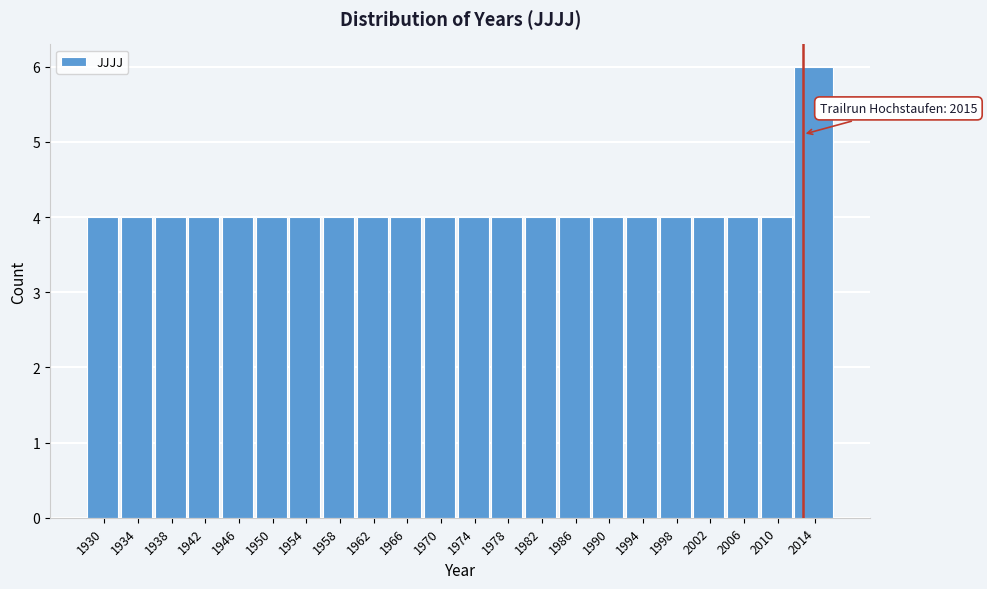

Reading right to left, list all the values displayed in this chart.

6	4	4	4	4	4	4	4	4	4	4	4	4	4	4	4	4	4	4	4	4	4